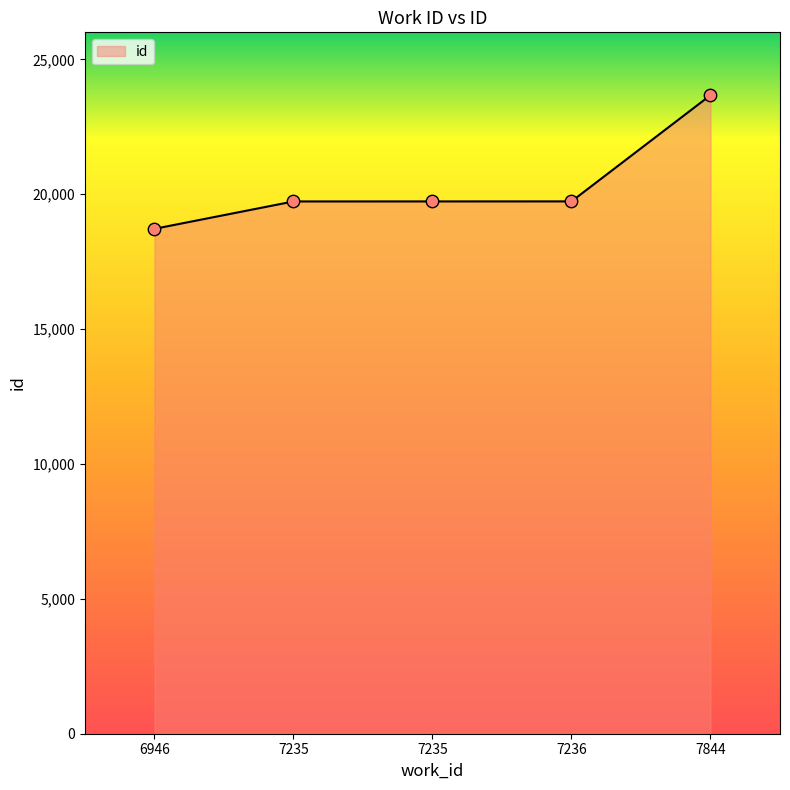

How many lines are shown in the chart?

1